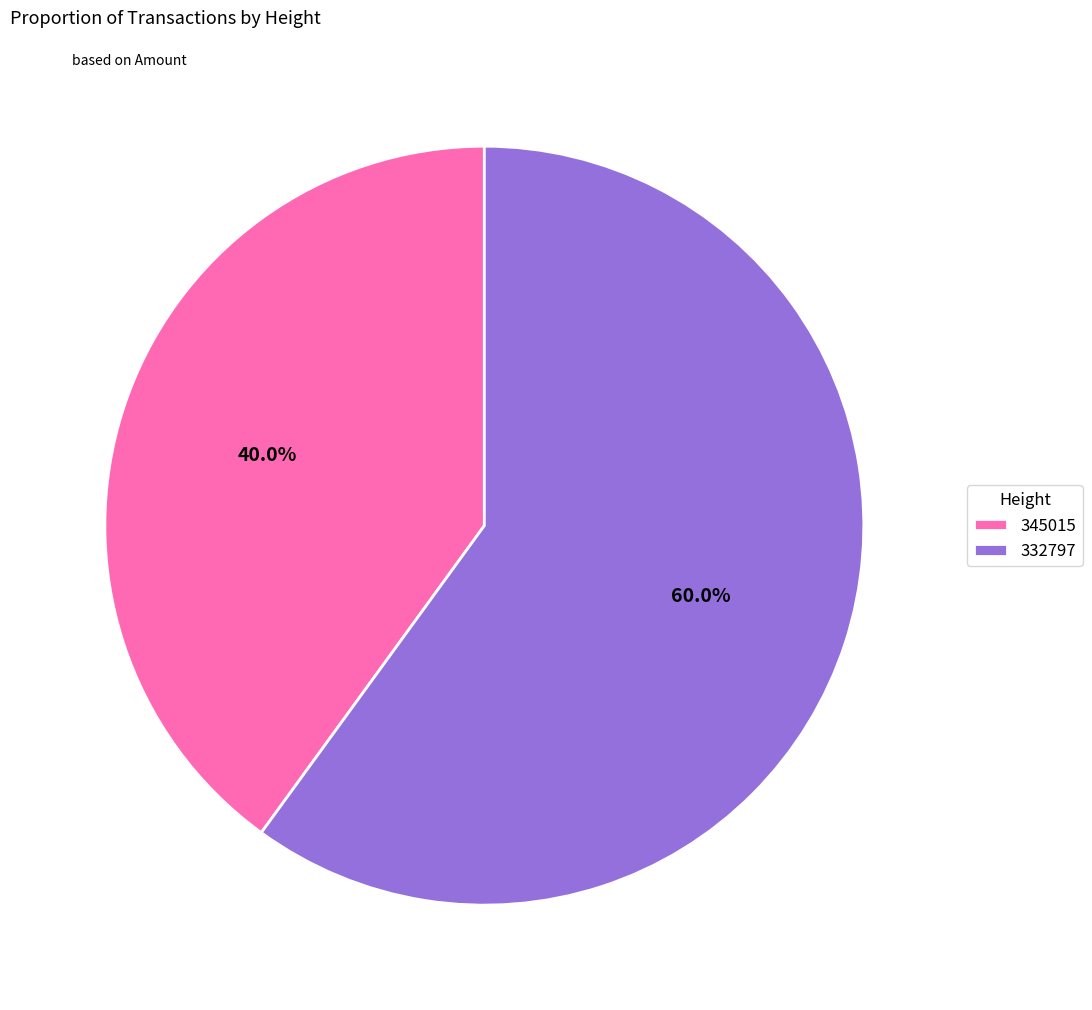

Is it true that 332797 is 48% of the pie?

False